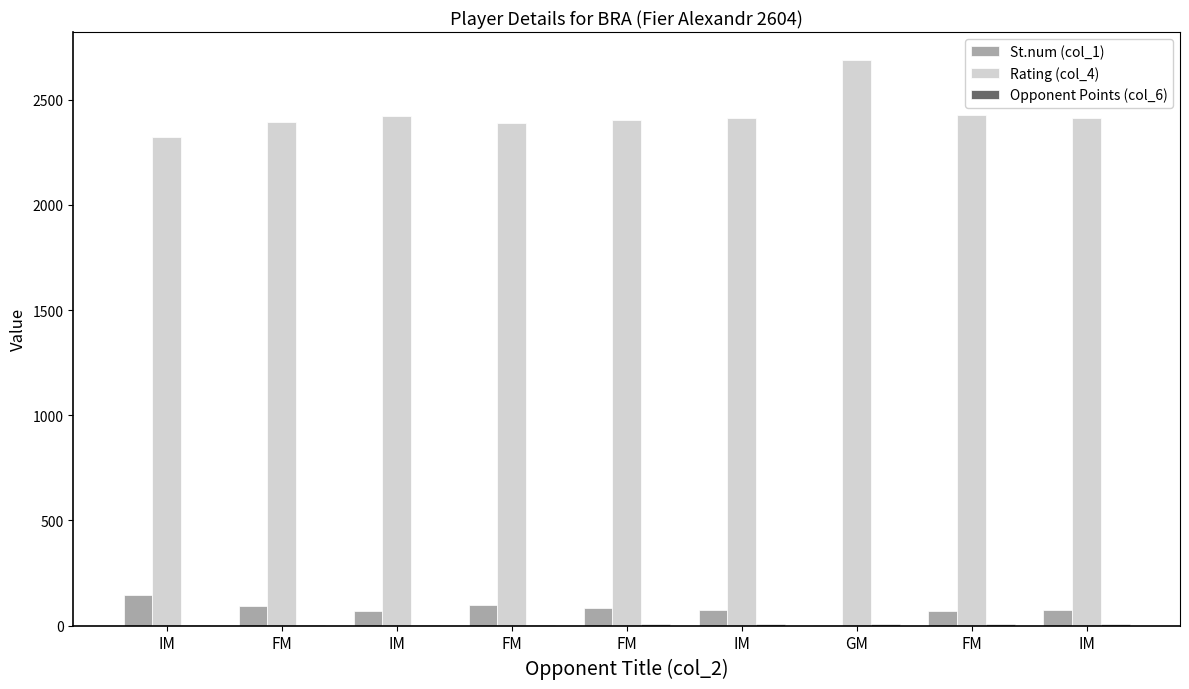

What is the total value across all series at IM?

2471